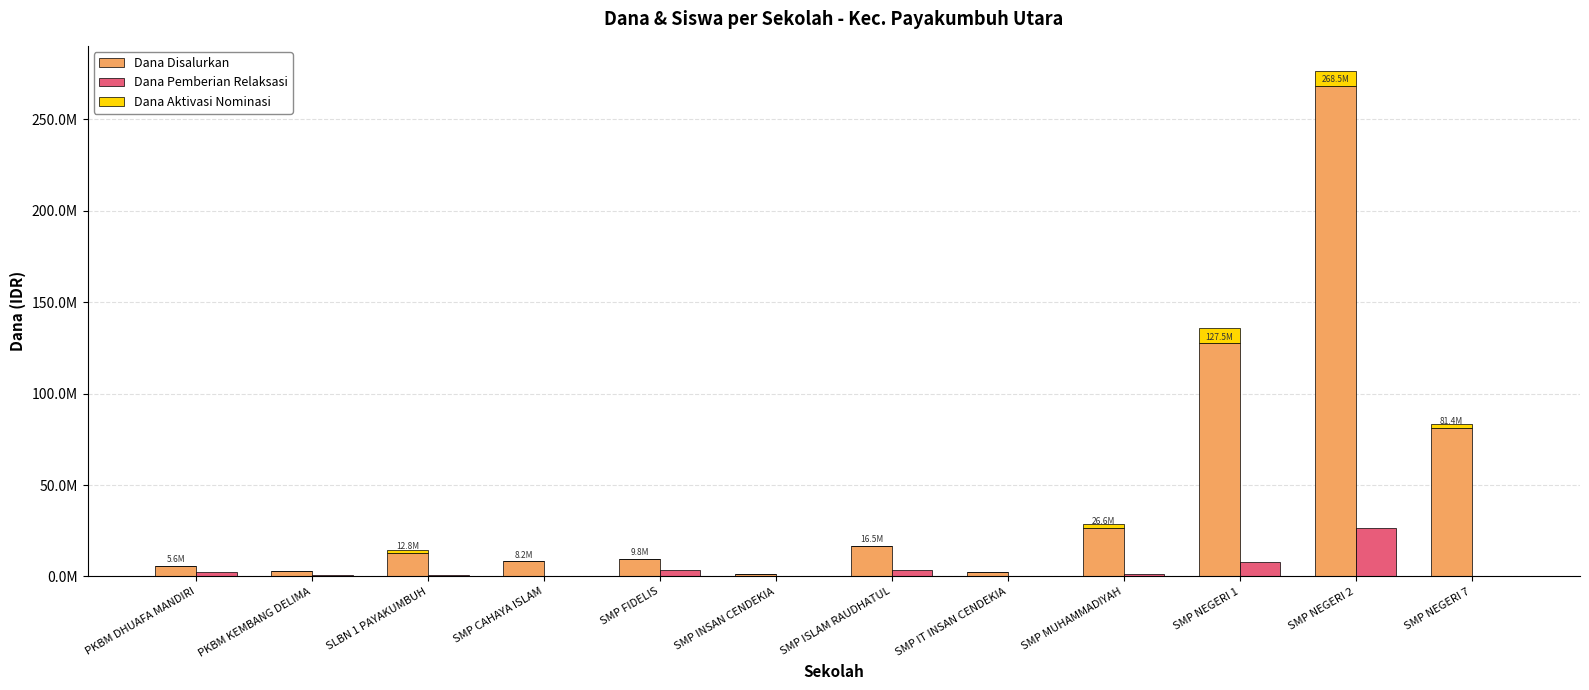

Reading right to left, extract all data points from this chart.

Dana Disalurkan: 81375000	268500000	127500000	26625000	2625000	16500000	1500000	9750000	8250000	12750000	3000000	5625000
Dana Pemberian Relaksasi: 375000	26625000	7875000	1125000	0	3375000	0	3750000	0	750000	750000	2625000
Dana Aktivasi Nominasi: 1875000	7875000	8250000	2250000	0	0	0	0	0	1500000	0	0